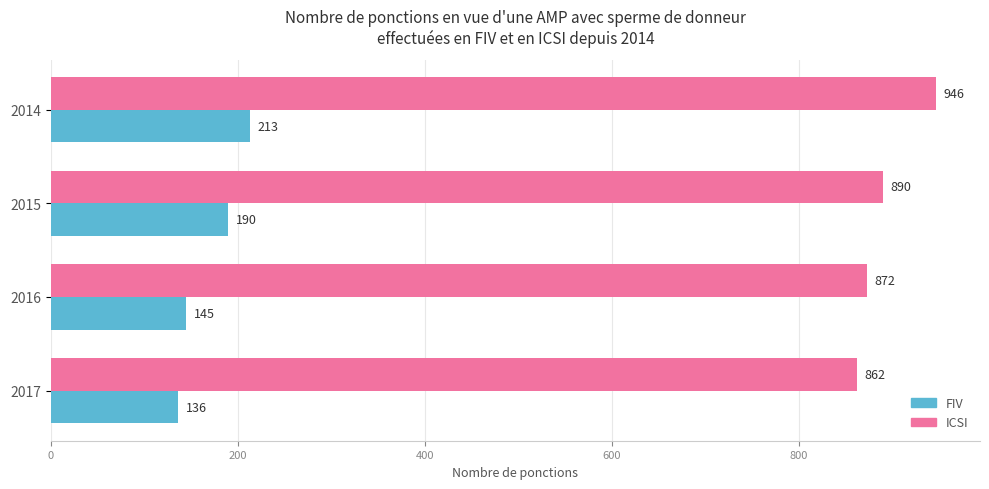

Is it true that ICSI equals 1551 at 2016?

False